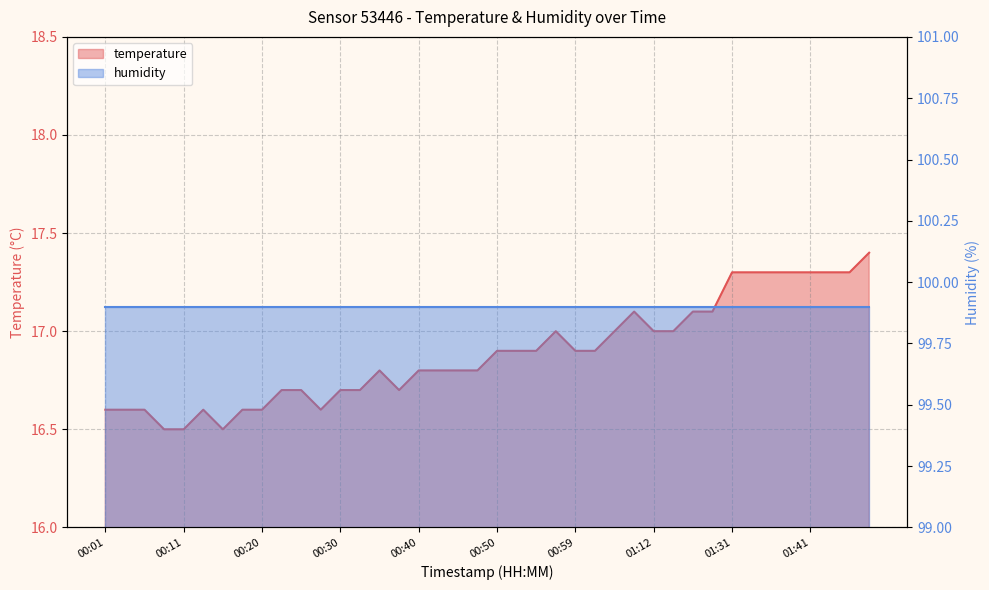

What is the minimum value shown in the chart?

16.5